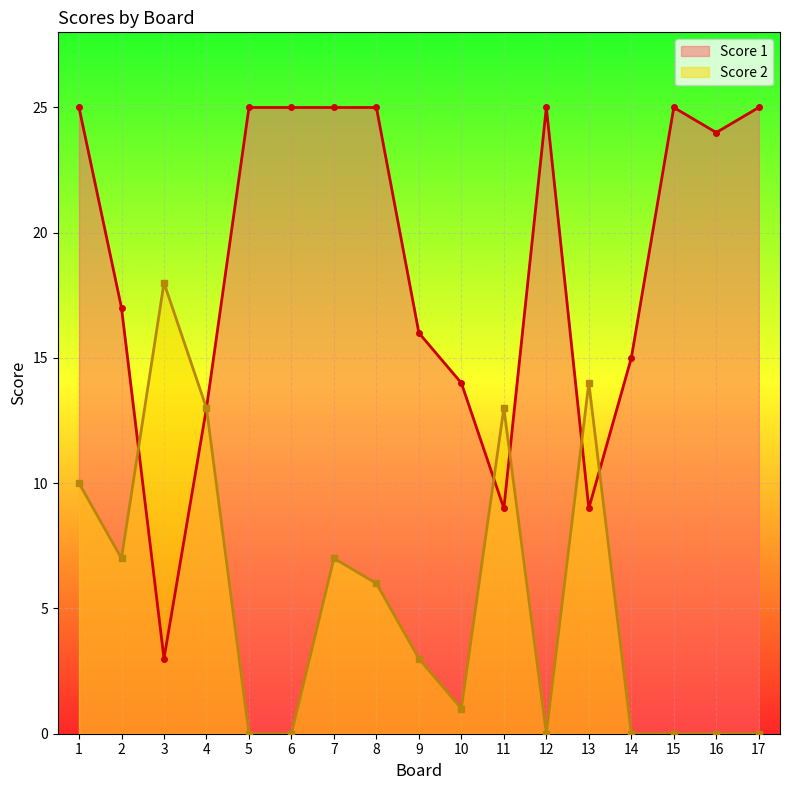

What is the difference between the maximum and minimum values in the Score 1 series?

22